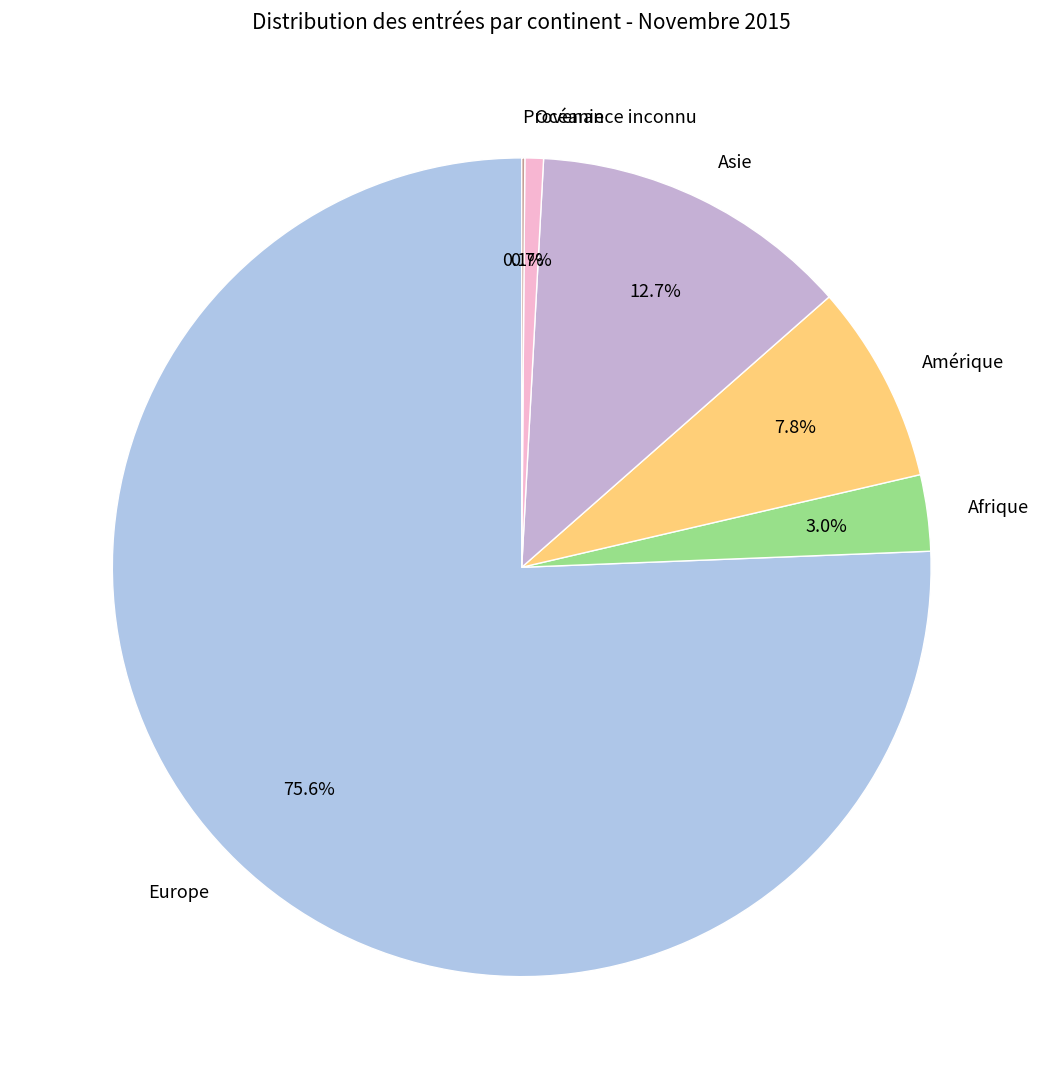

Combined, do Océanie and Asie account for over 50%?

No